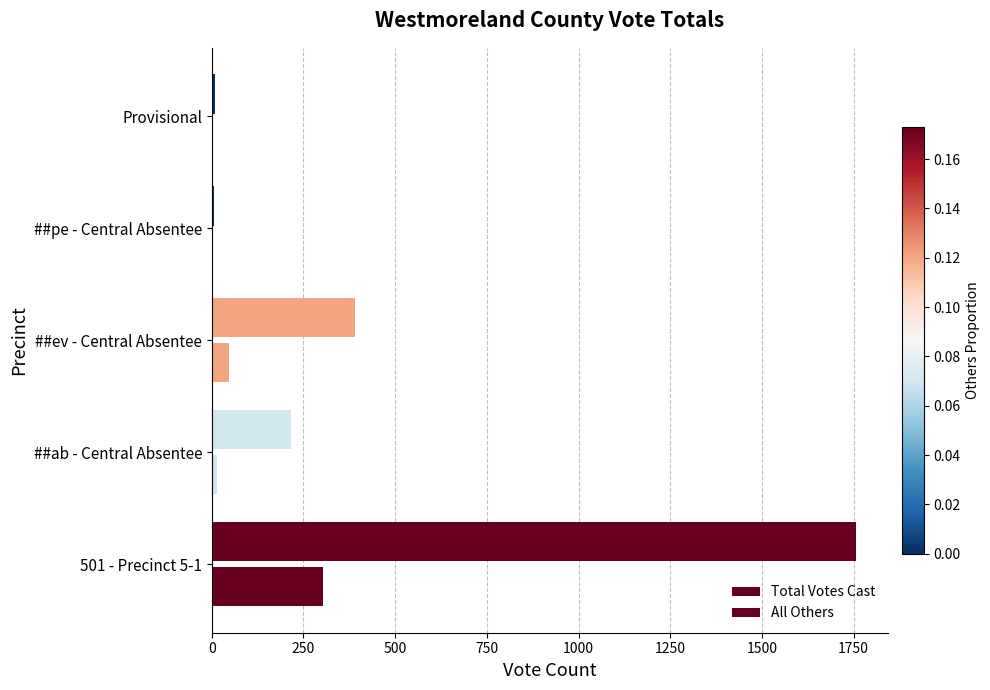

How many categories are shown in the chart?

5